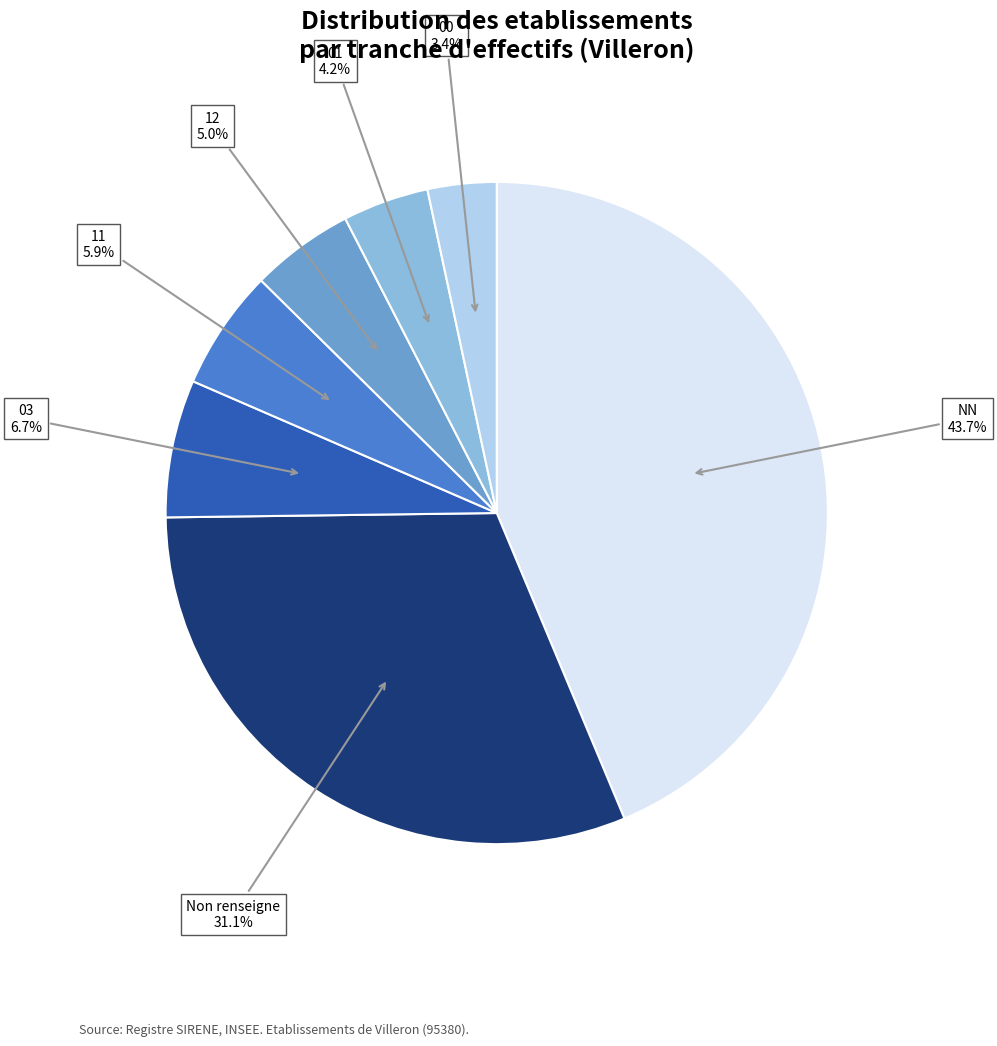

Is there any slice that represents more than half of the pie?

No